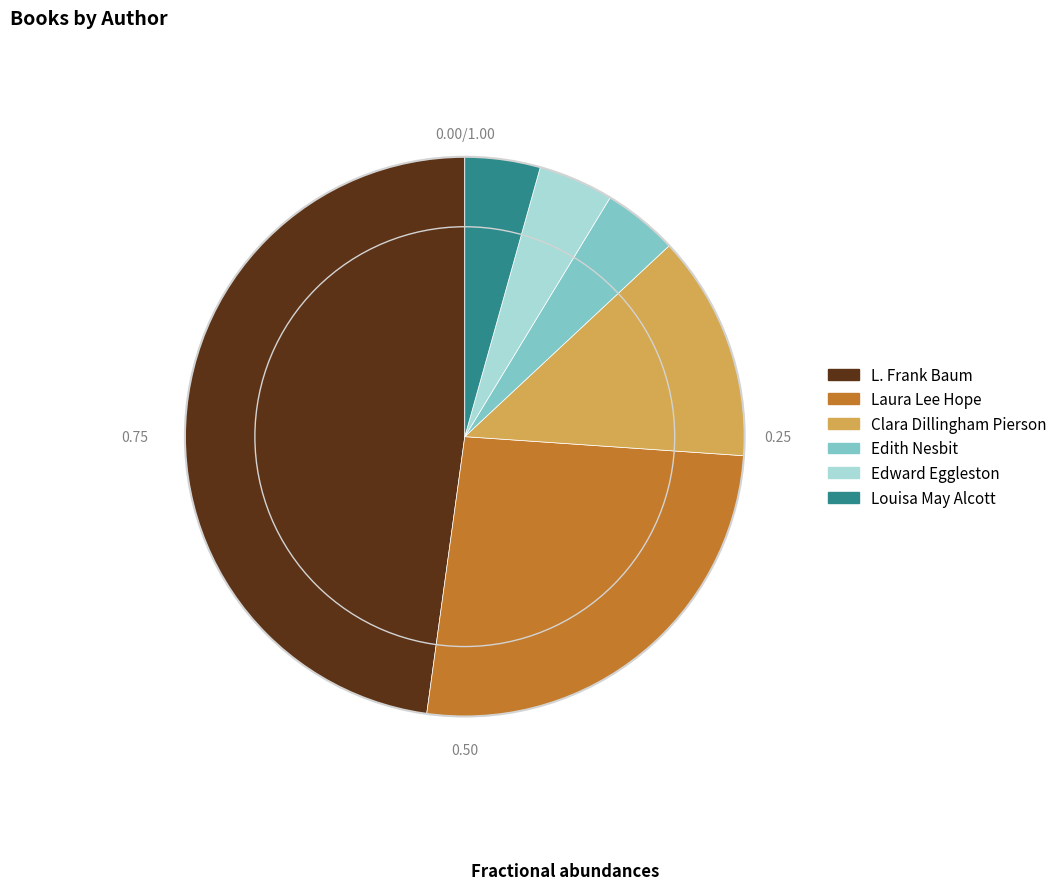

Count the number of slices in the pie.

6